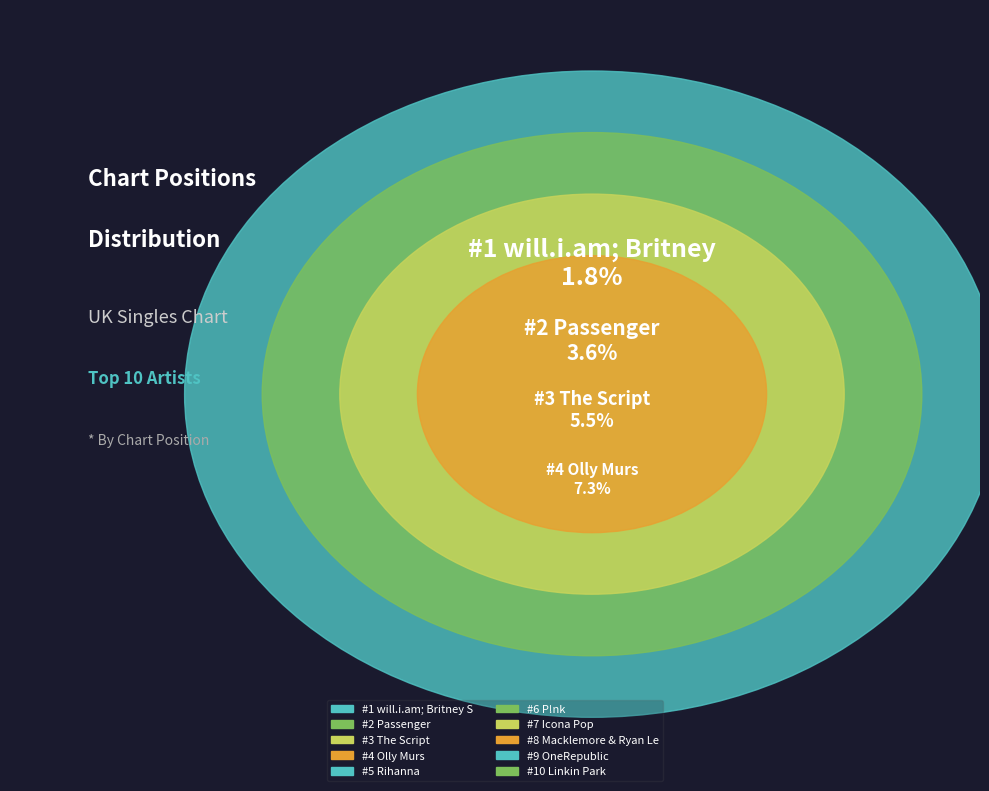

Does any single category account for the majority?

No